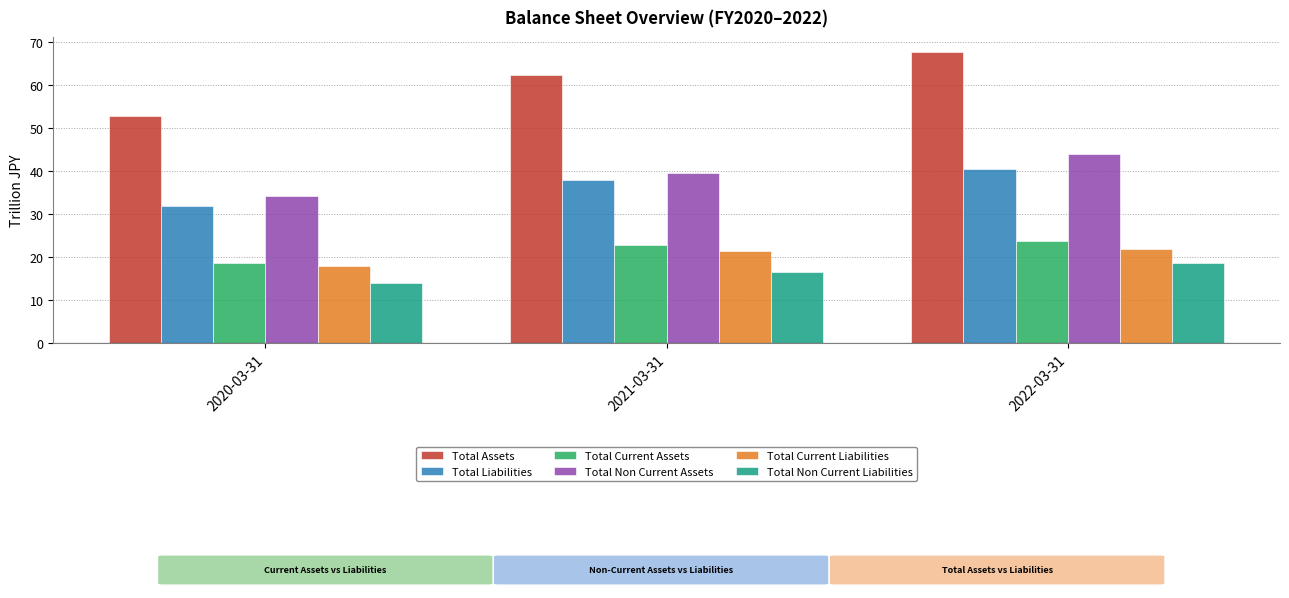

What value does the Total Liabilities series have at 2021-03-31?

38.0